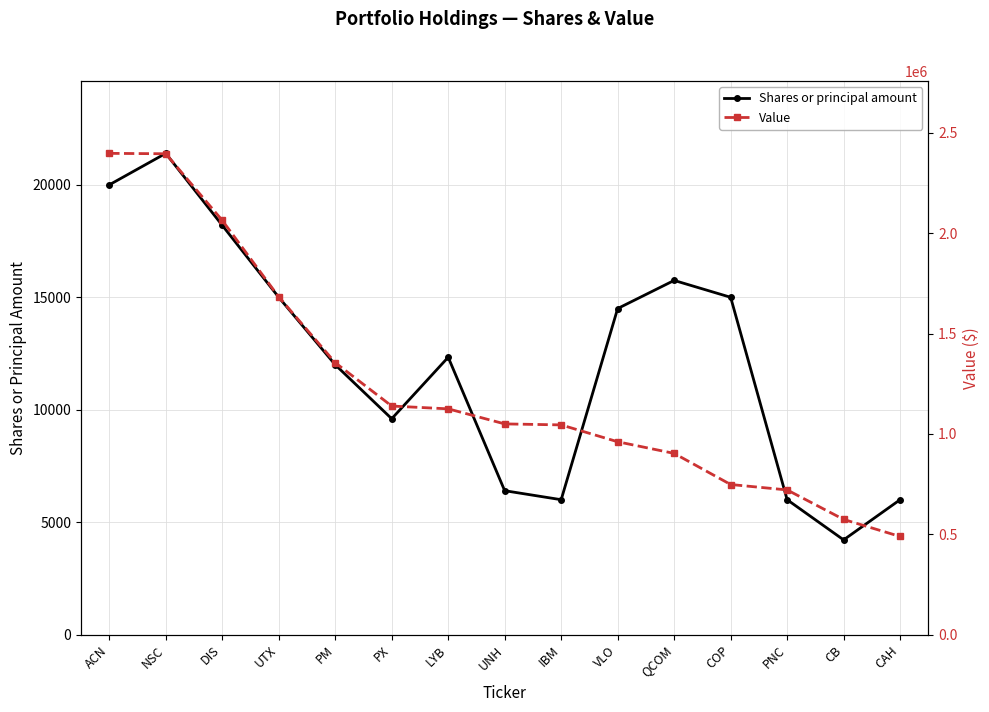

What is the label of the 10th point from the right?

PX